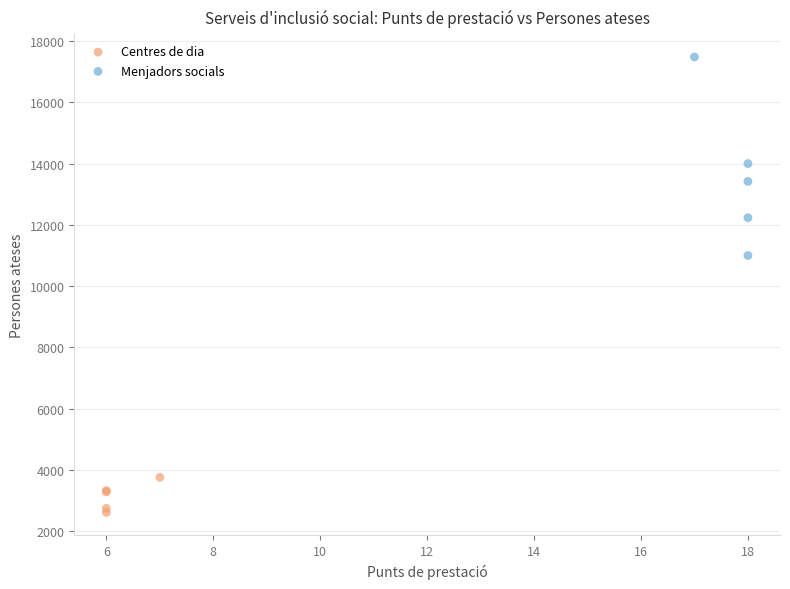

Which series has the largest Y range (max minus min)?

Menjadors socials